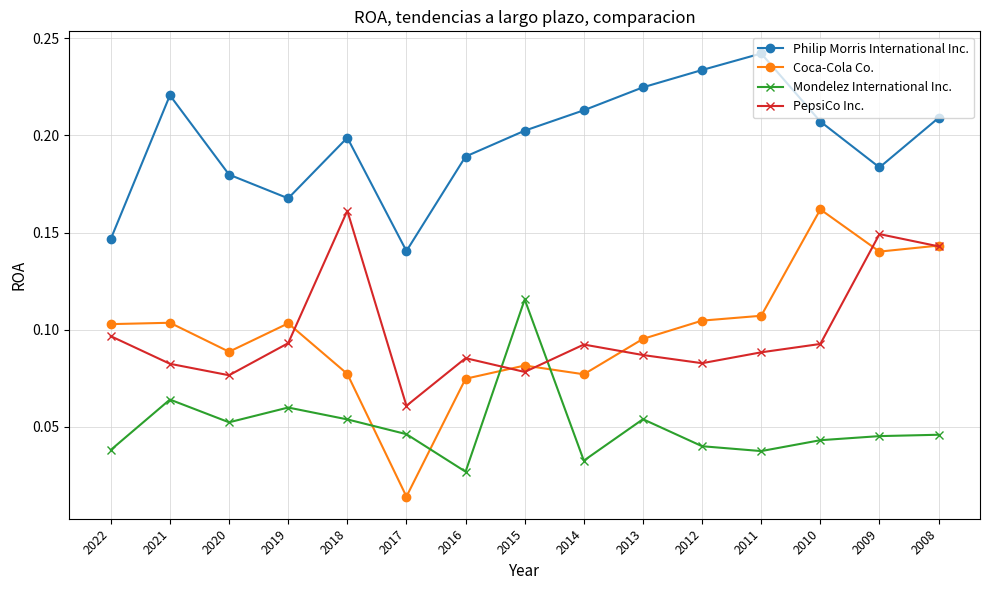

Which category has the highest value in the Mondelez International Inc. series?

2015